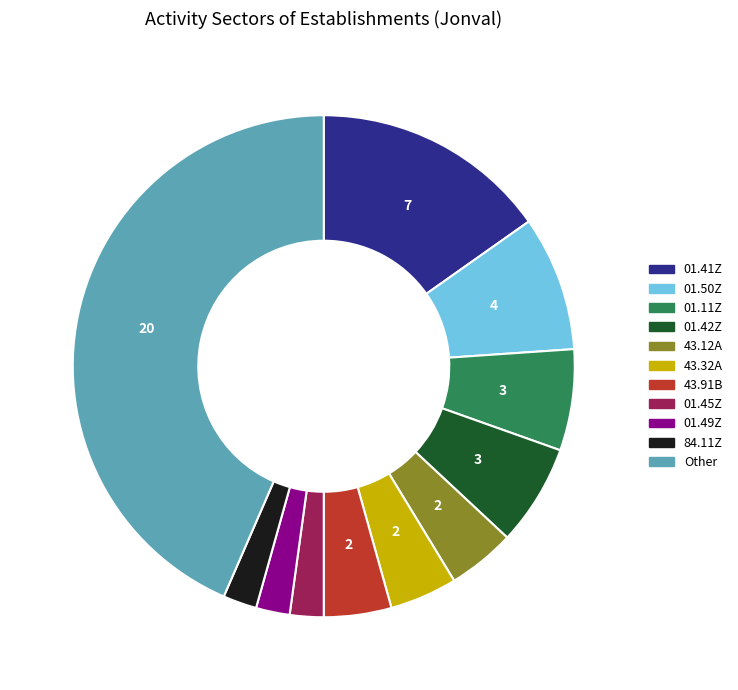

Which has a higher value, 01.50Z or Other?

Other